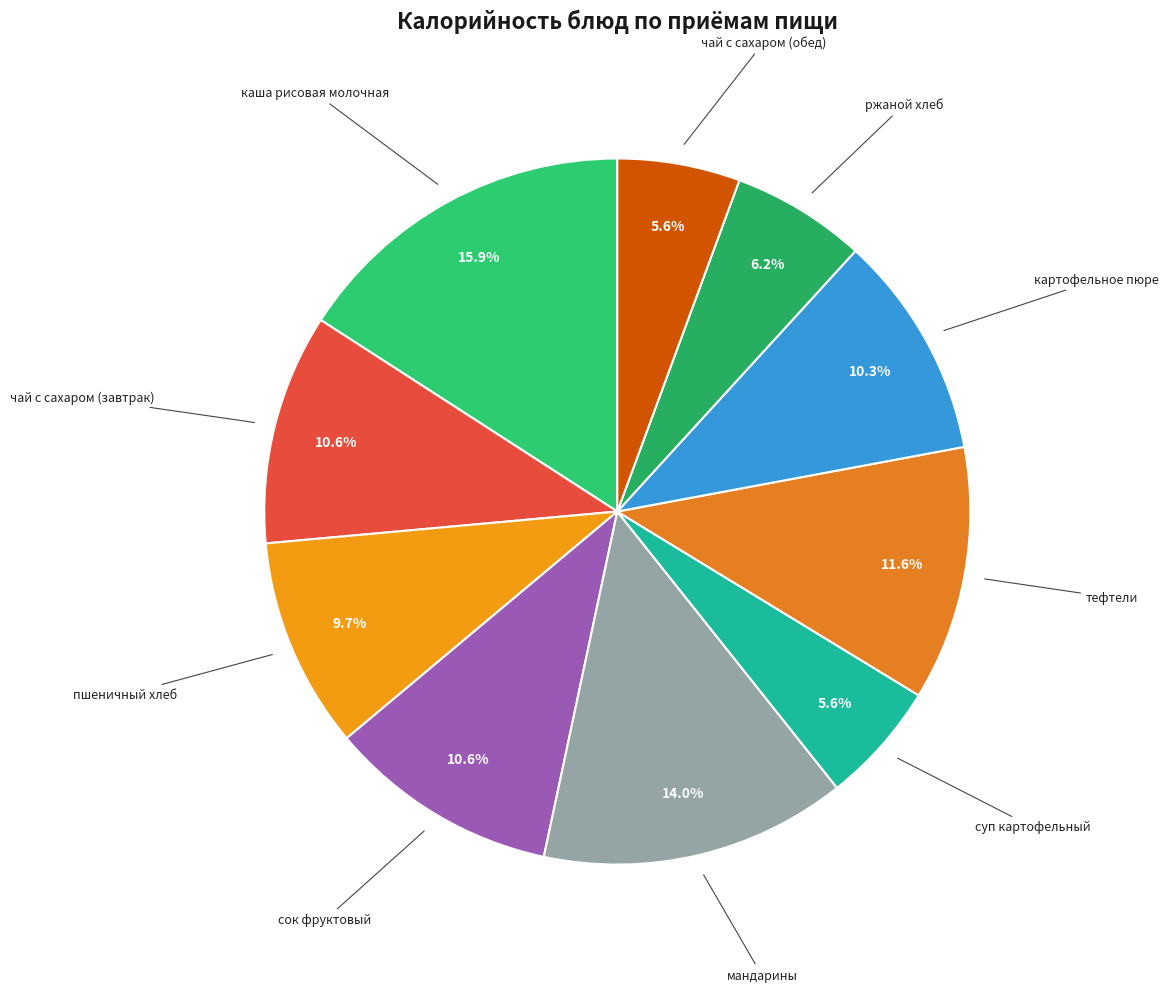

Which slice is the largest?

каша рисовая молочная